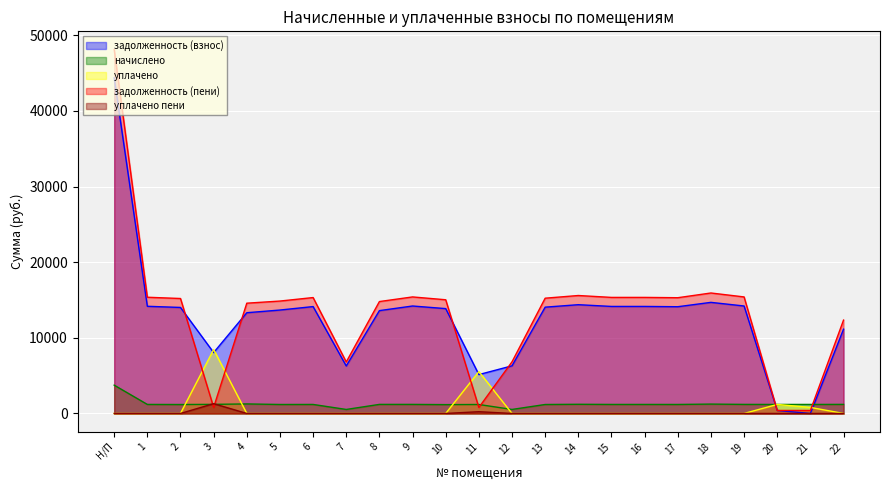

What is the highest value of the начислено series?

3743.8